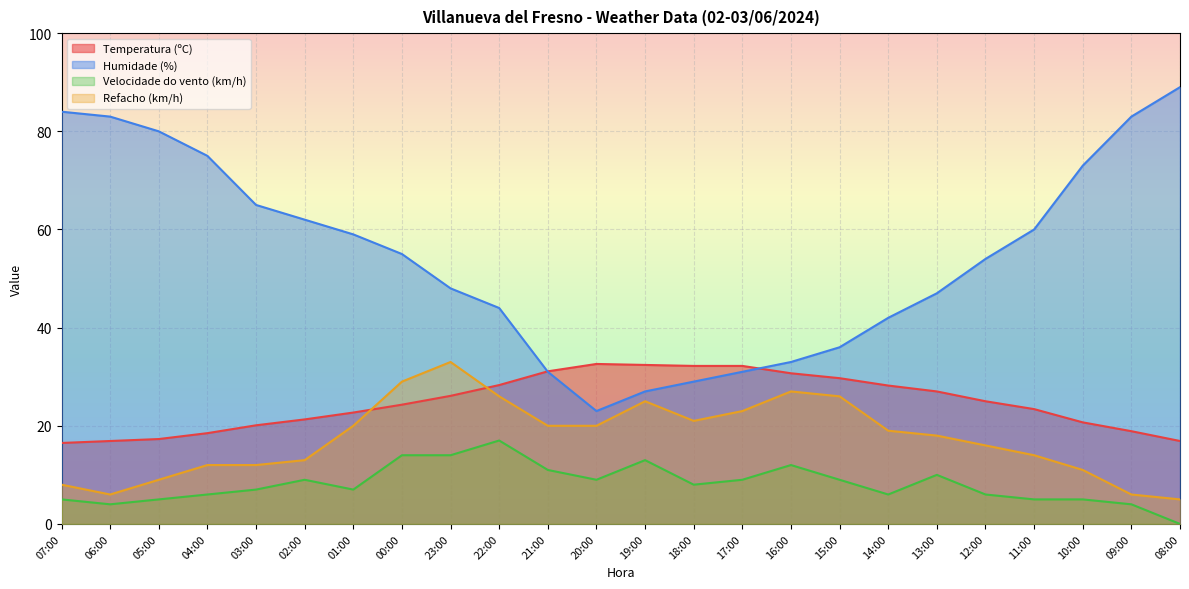

True or false: Refacho (km/h) and Humidade (%) intersect in this chart.

False